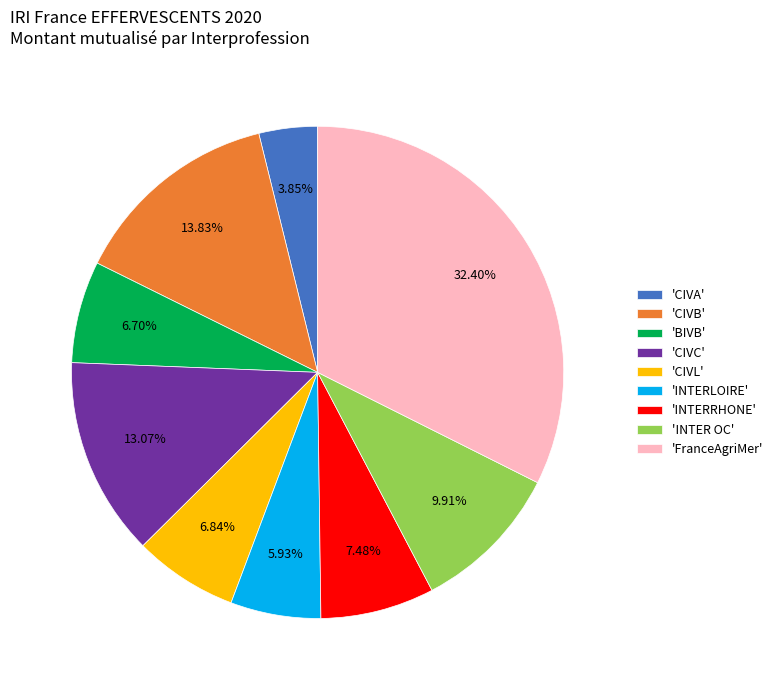

Which has a higher value, 'INTER OC' or 'CIVB'?

'CIVB'